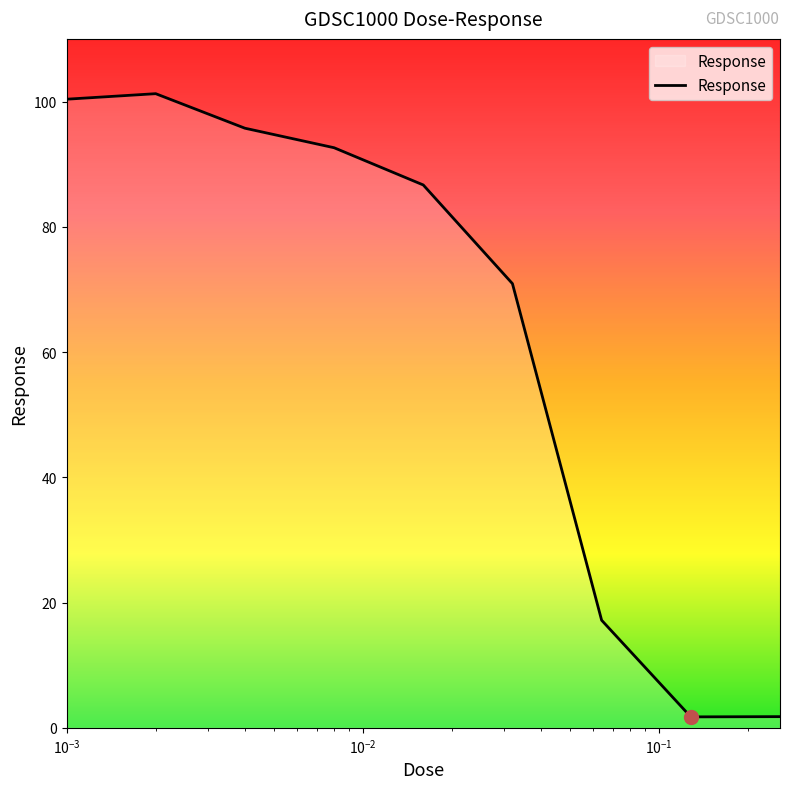

What is the maximum value shown in the chart?

101.3